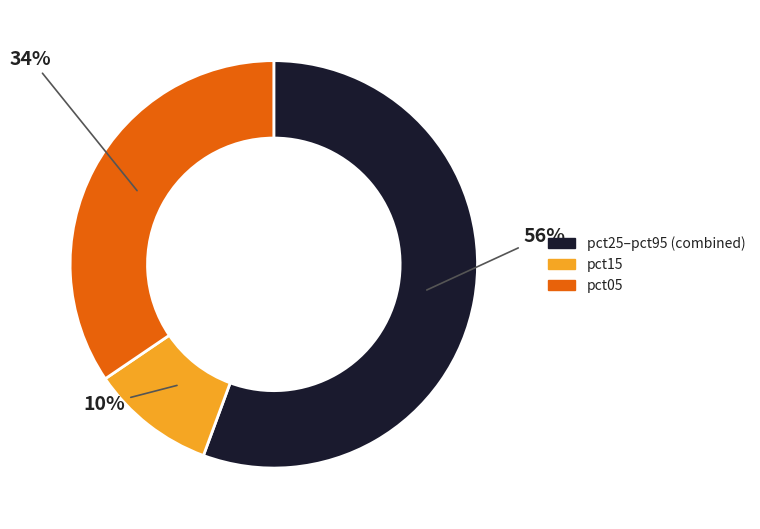

Does any single category account for the majority?

Yes